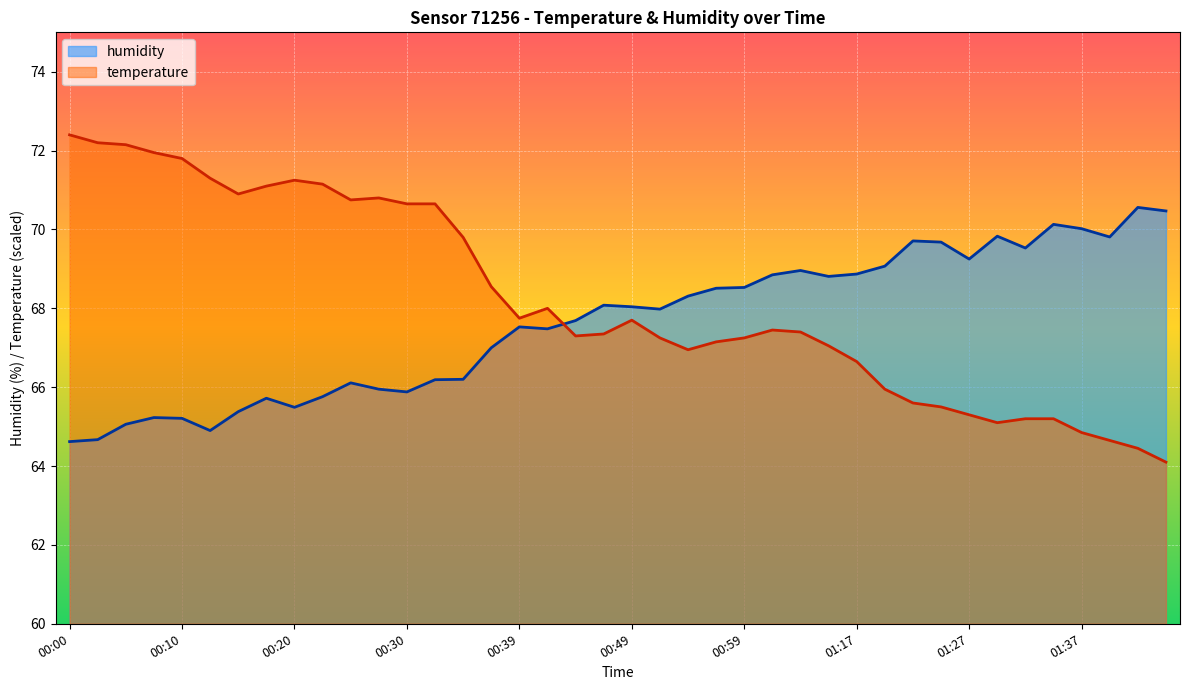

In temperature, how many points are higher than both neighbors (excluding endpoints)?

5